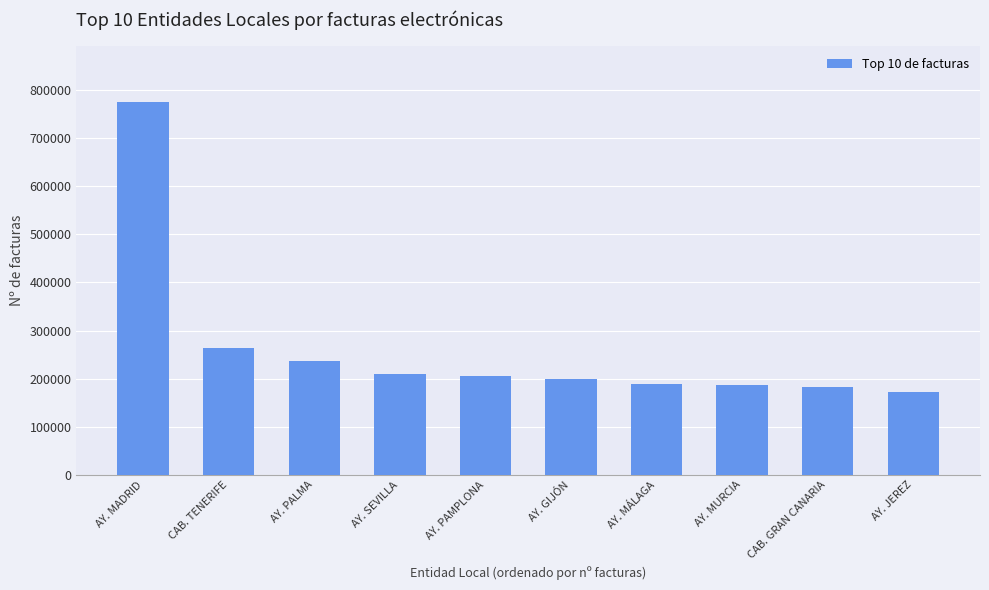

What is the difference between the maximum and minimum values?

601280